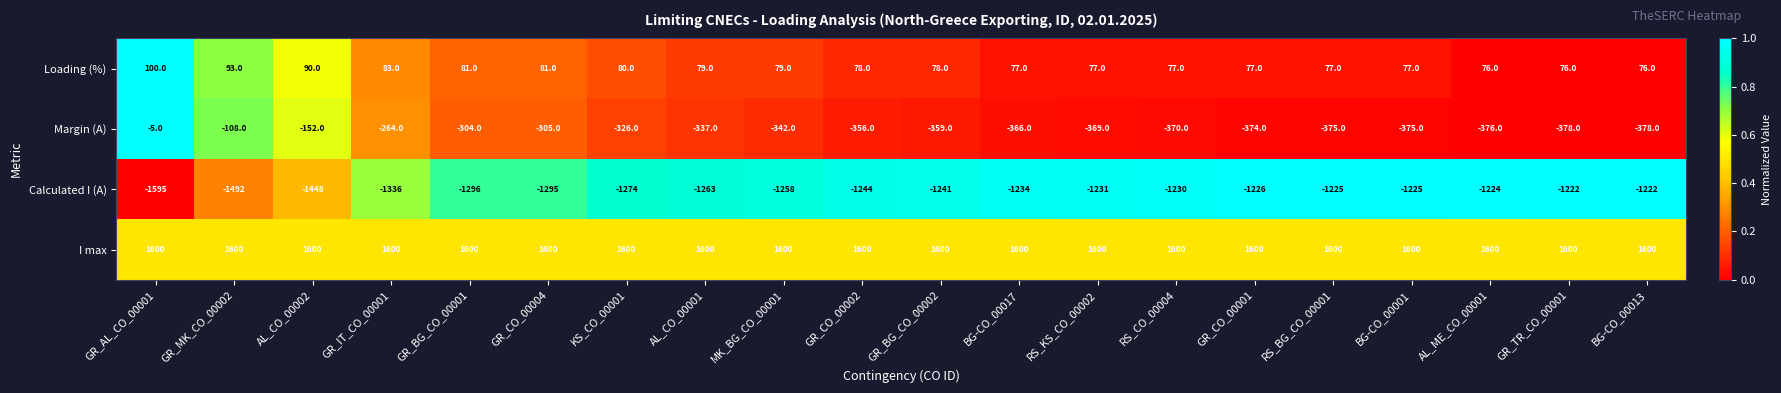

The value of Calculated I (A) at BG-CO_00017 is -1234. True or false?

True